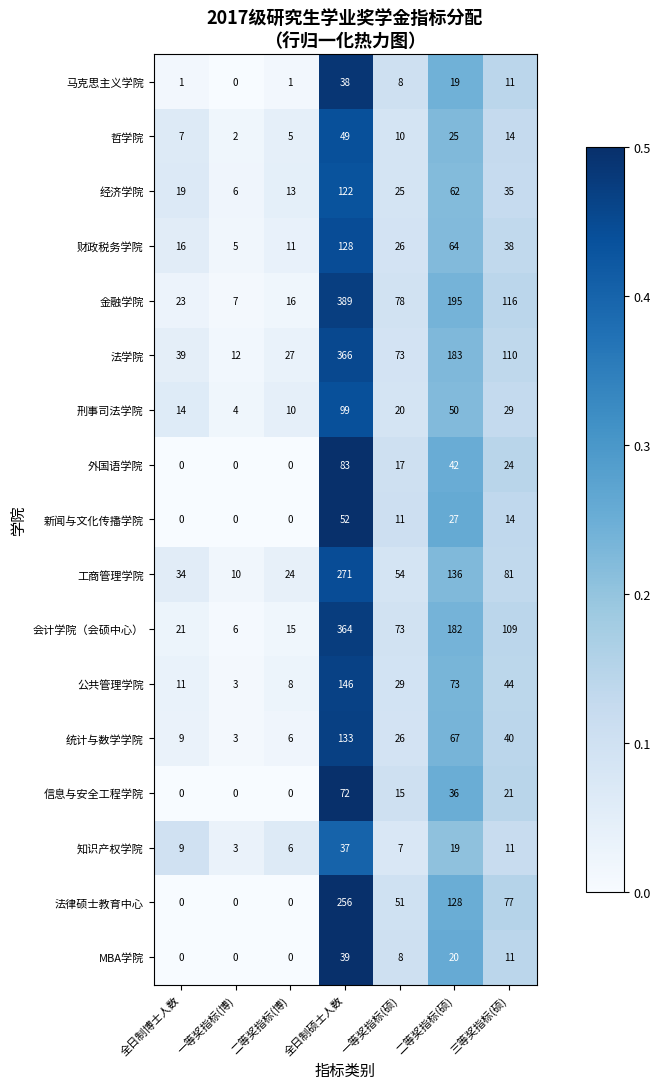

List the series in order of their peak value, highest first.

金融学院, 法学院, 会计学院（会硕中心）, 工商管理学院, 法律硕士教育中心, 公共管理学院, 统计与数学学院, 财政税务学院, 经济学院, 刑事司法学院, 外国语学院, 信息与安全工程学院, 新闻与文化传播学院, 哲学院, MBA学院, 马克思主义学院, 知识产权学院